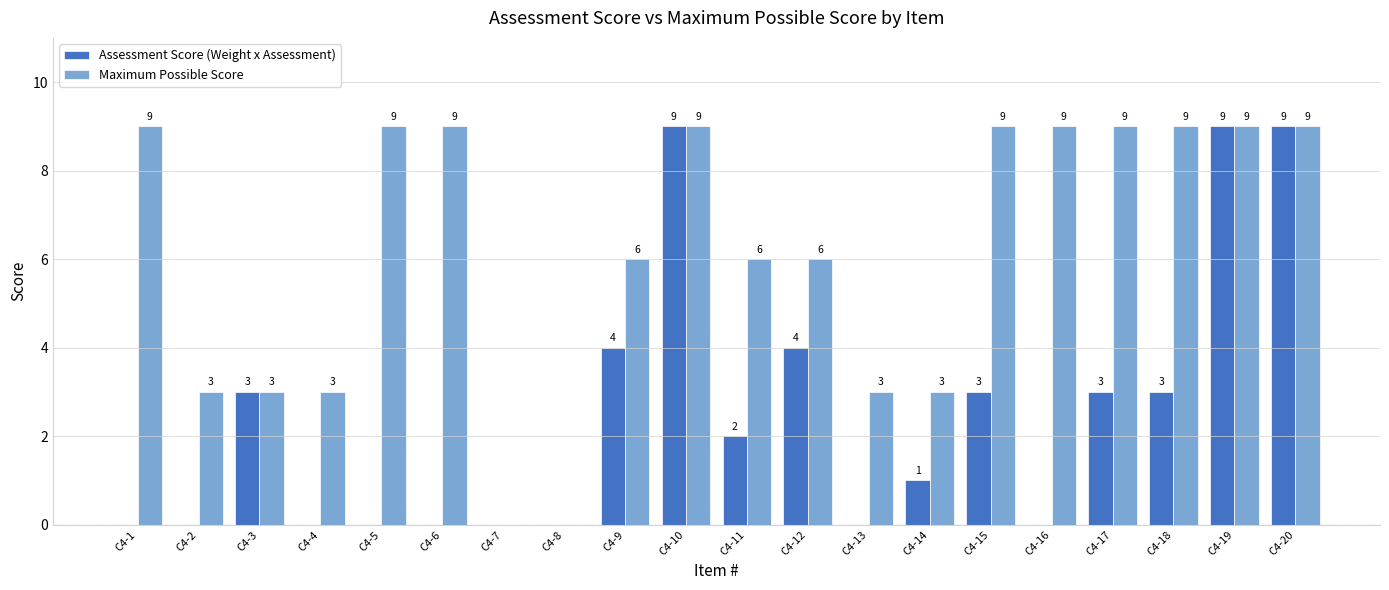

What is the average value of the Maximum Possible Score series?

6